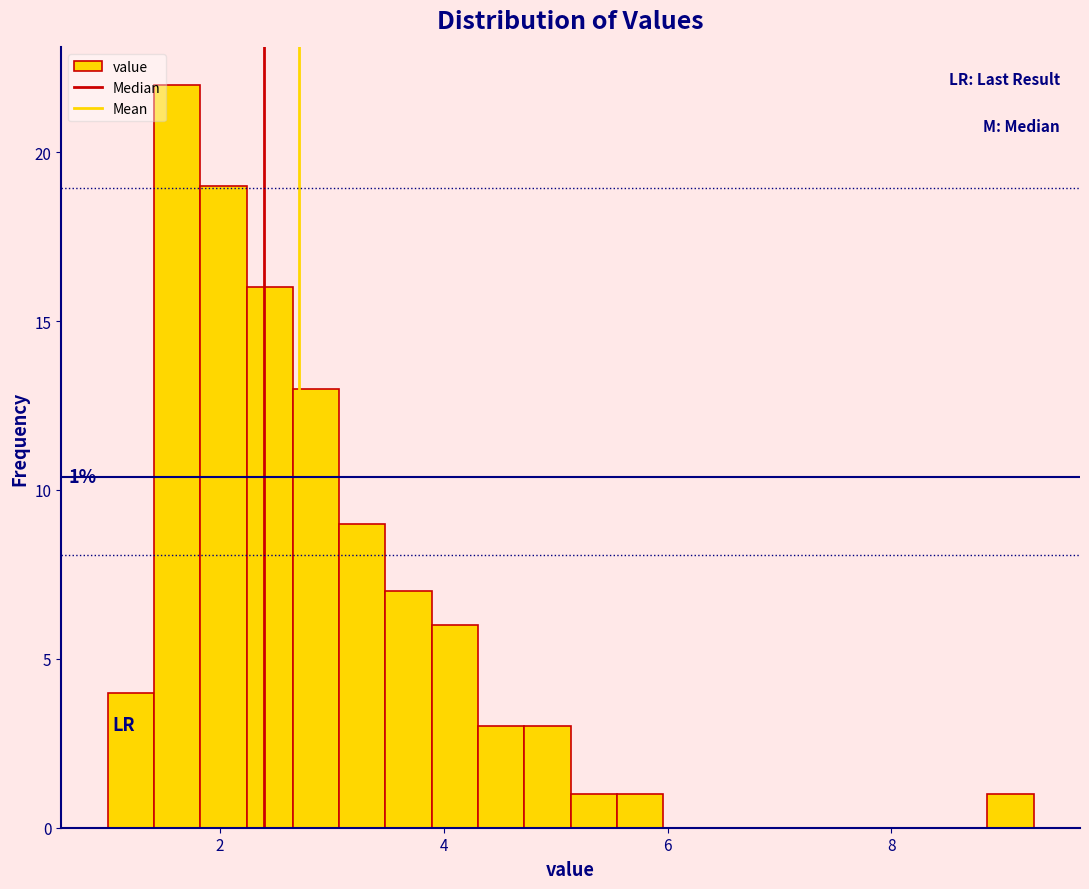

Read against the x-axis, roughly where is the centre of the tallest bar?

1.6